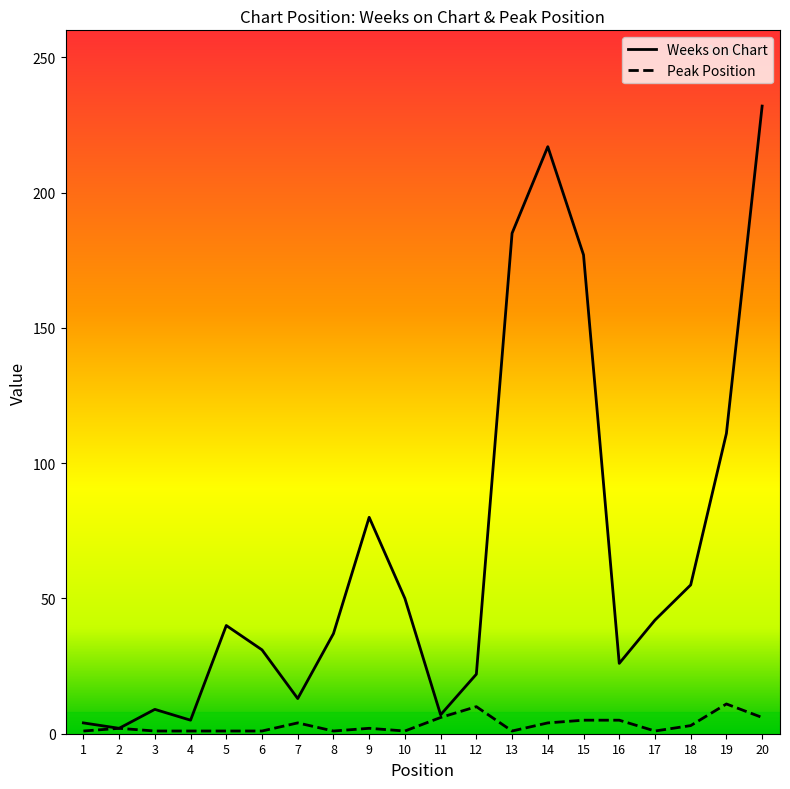

Is the value of Weeks on Chart at 7 greater than the value of Peak Position at 17?

Yes